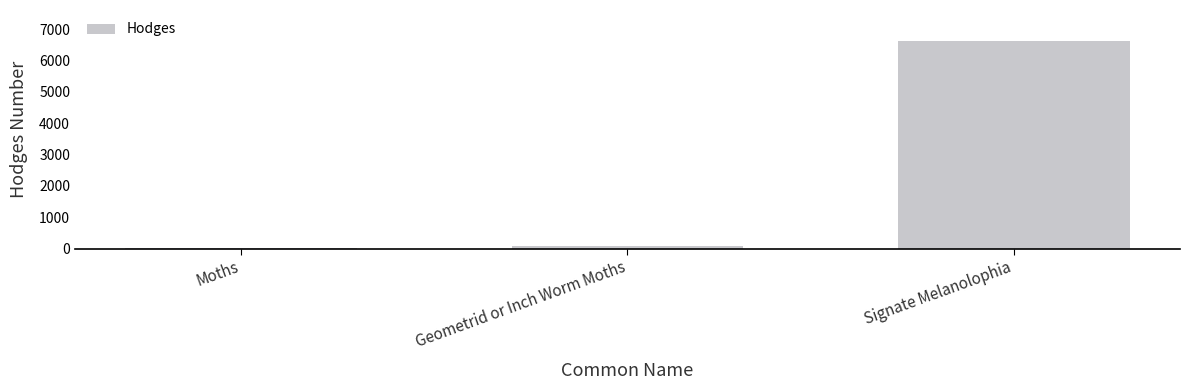

What is the change in value from Moths to Geometrid or Inch Worm Moths?

+62.3